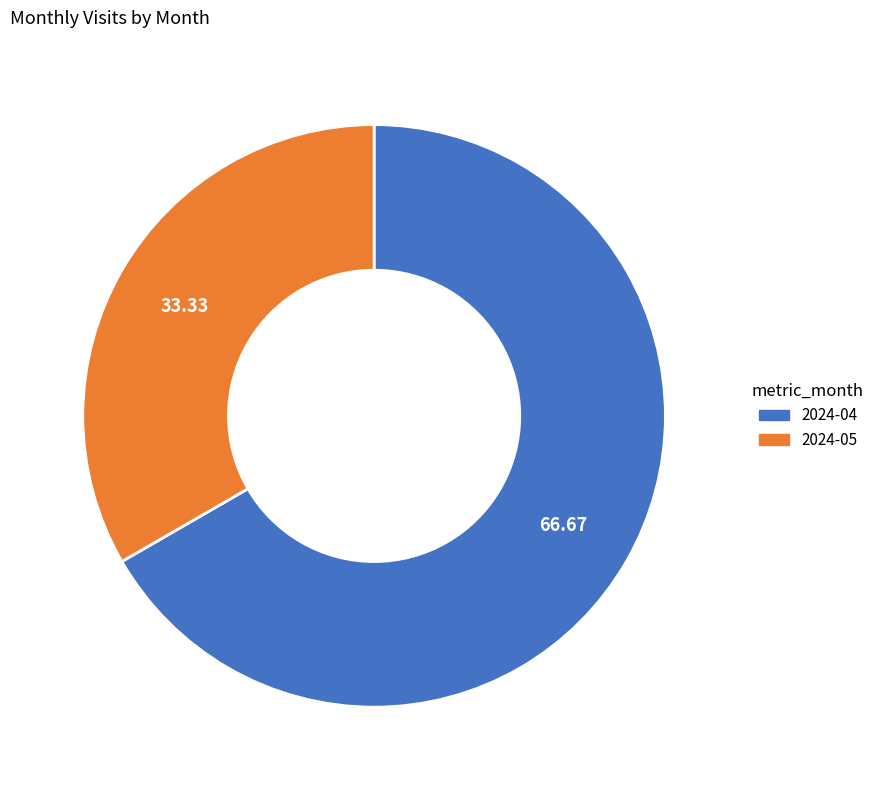

True or false: 2024-04 accounts for 67% of the total.

True